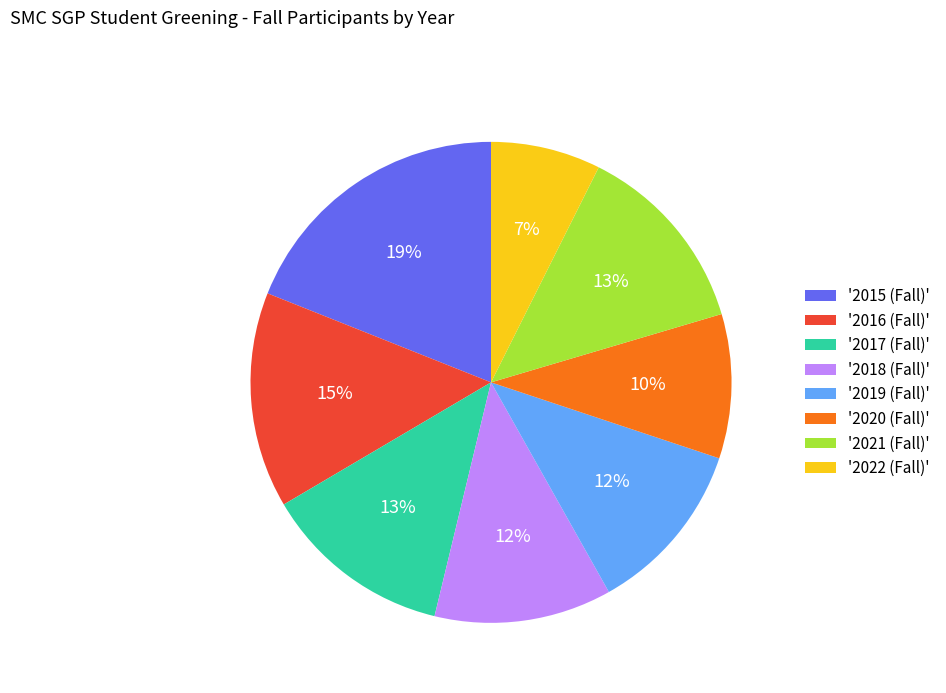

Is '2022 (Fall)' the majority of the pie?

No